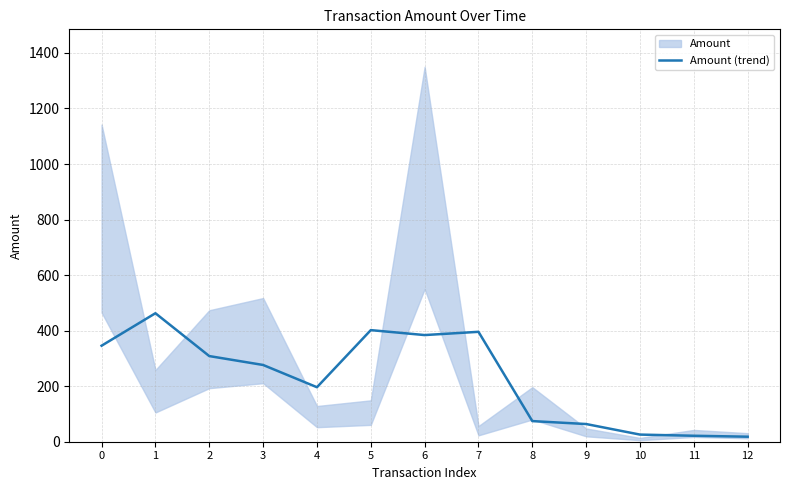

Which has a higher value, 3 or 9?

3